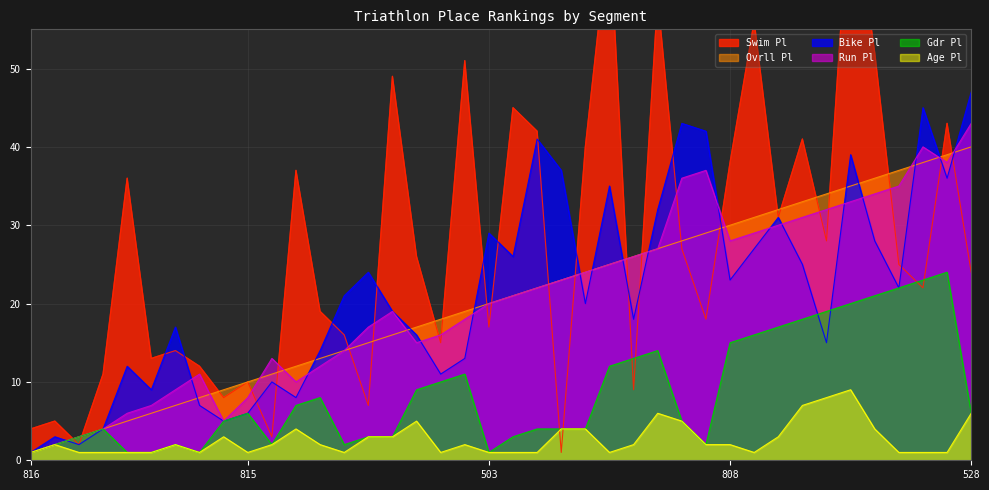

Reading right to left, list all the values displayed in this chart.

Swim Pl: 528=24	893=43	517=22	862=25	835=52	251=74	801=28	814=41	891=31	813=56	808=38	502=18	523=27	824=59	836=9	890=68	505=40	510=1	857=42	855=45	503=17	847=51	828=15	851=26	524=49	511=7	818=16	875=19	878=37	521=3	815=10	873=8	817=12	516=14	501=13	512=36	879=11	887=2	804=5	816=4
Bike Pl: 528=47	893=36	517=45	862=22	835=28	251=39	801=15	814=25	891=31	813=27	808=23	502=42	523=43	824=32	836=18	890=35	505=20	510=37	857=41	855=26	503=29	847=13	828=11	851=16	524=19	511=24	818=21	875=14	878=8	521=10	815=6	873=5	817=7	516=17	501=9	512=12	879=4	887=2	804=3	816=1
Run Pl: 528=43	893=38	517=40	862=35	835=34	251=33	801=32	814=31	891=30	813=29	808=28	502=37	523=36	824=27	836=26	890=25	505=24	510=23	857=22	855=21	503=20	847=18	828=16	851=15	524=19	511=17	818=14	875=12	878=10	521=13	815=8	873=5	817=11	516=9	501=7	512=6	879=4	887=3	804=2	816=1
Ovrll Pl: 528=40	893=39	517=38	862=37	835=36	251=35	801=34	814=33	891=32	813=31	808=30	502=29	523=28	824=27	836=26	890=25	505=24	510=23	857=22	855=21	503=20	847=19	828=18	851=17	524=16	511=15	818=14	875=13	878=12	521=11	815=10	873=9	817=8	516=7	501=6	512=5	879=4	887=3	804=2	816=1
Age Pl: 528=6	893=1	517=1	862=1	835=4	251=9	801=8	814=7	891=3	813=1	808=2	502=2	523=5	824=6	836=2	890=1	505=4	510=4	857=1	855=1	503=1	847=2	828=1	851=5	524=3	511=3	818=1	875=2	878=4	521=2	815=1	873=3	817=1	516=2	501=1	512=1	879=1	887=1	804=2	816=1
Gdr Pl: 528=6	893=24	517=23	862=22	835=21	251=20	801=19	814=18	891=17	813=16	808=15	502=2	523=5	824=14	836=13	890=12	505=4	510=4	857=4	855=3	503=1	847=11	828=10	851=9	524=3	511=3	818=2	875=8	878=7	521=2	815=6	873=5	817=1	516=2	501=1	512=1	879=4	887=3	804=2	816=1